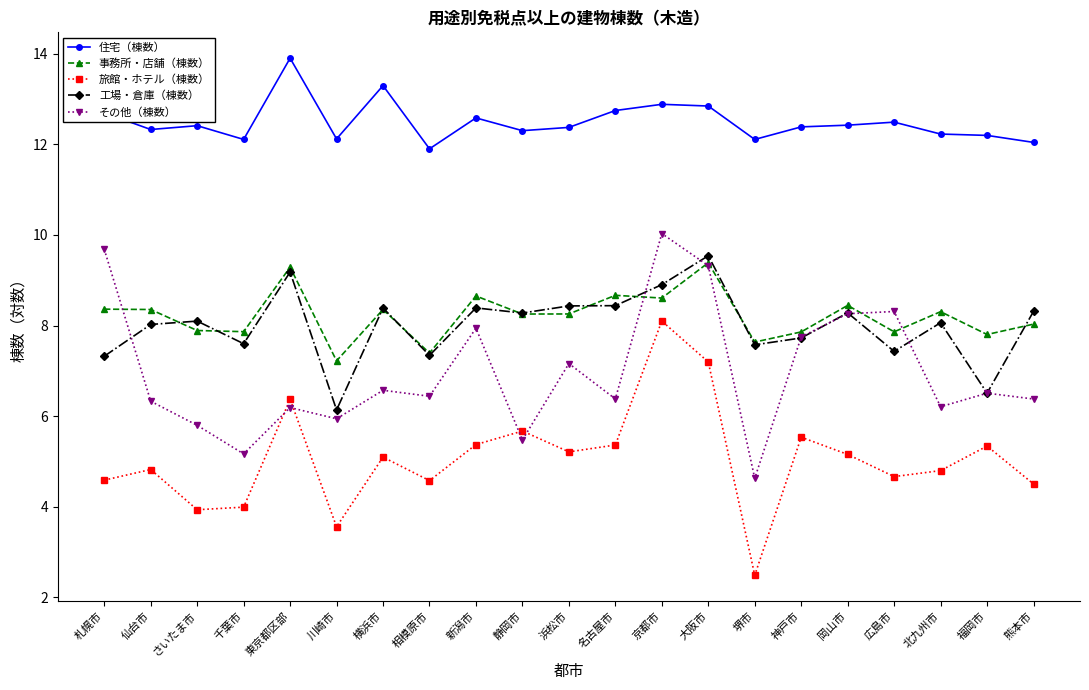

What is the difference between the 事務所・店舗（棟数） values at 静岡市 and 東京都区部?

1.0